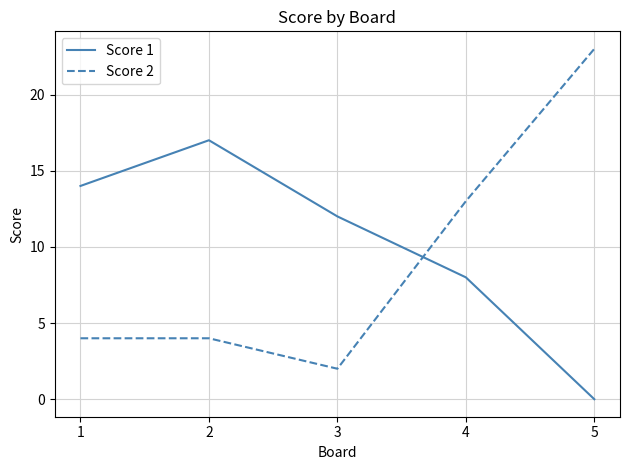

Is the value of Score 2 at 2 greater than the value of Score 1 at 2?

No